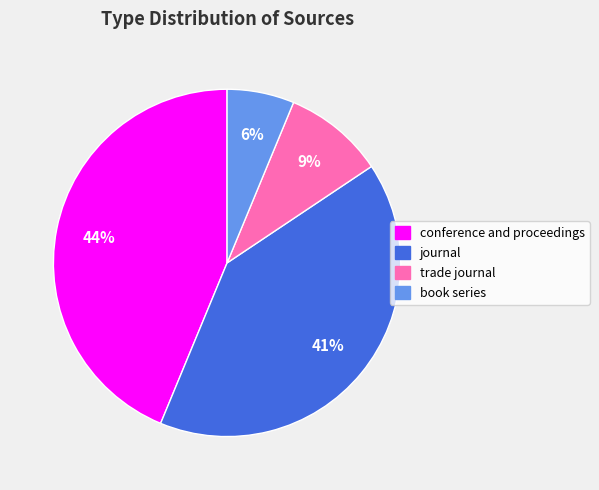

How many segments does this pie chart have?

4